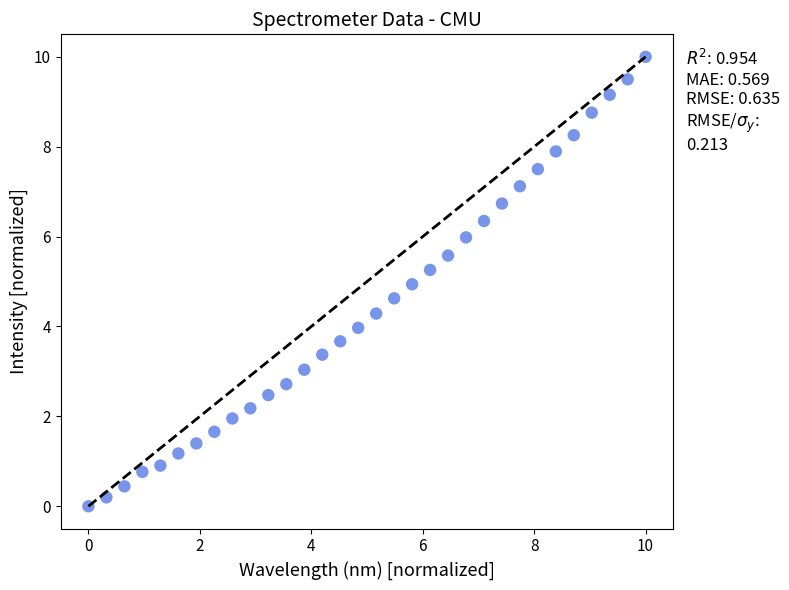

What is the range of X values (max minus min)?

10.0